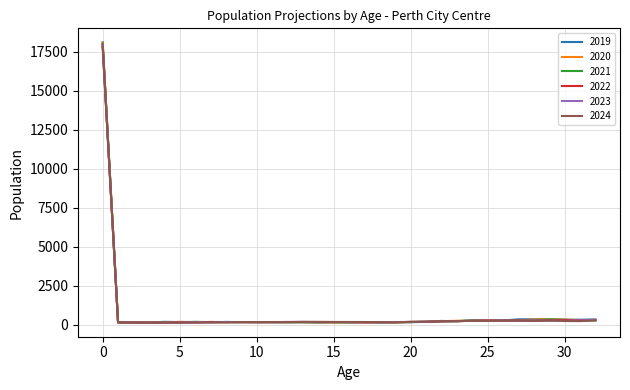

How many categories are shown in the chart?

33